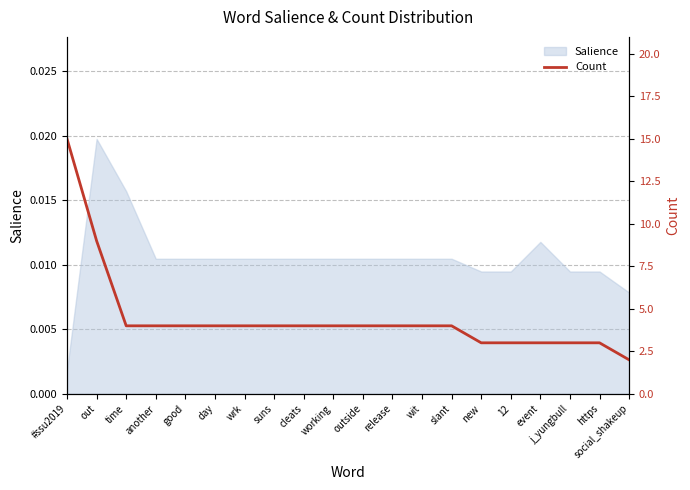

Read the value at new, to the nearest 5.

5